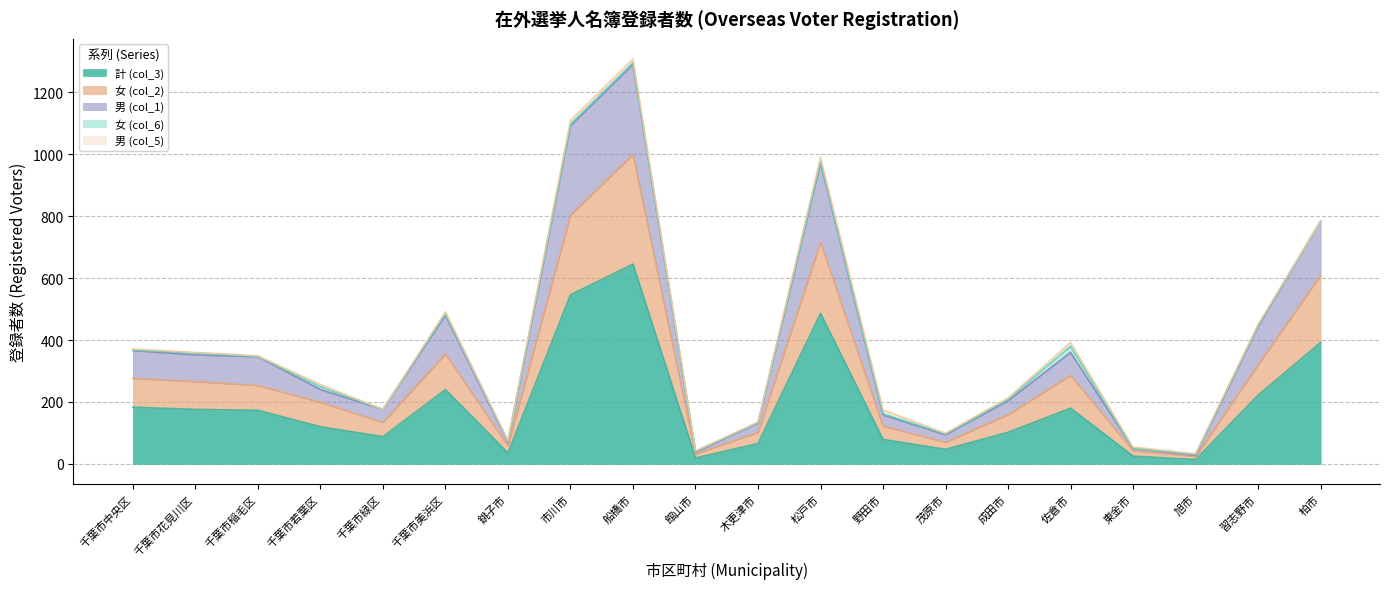

The 計 (col_3) series shows 173 at 千葉市稲毛区. True or false?

True